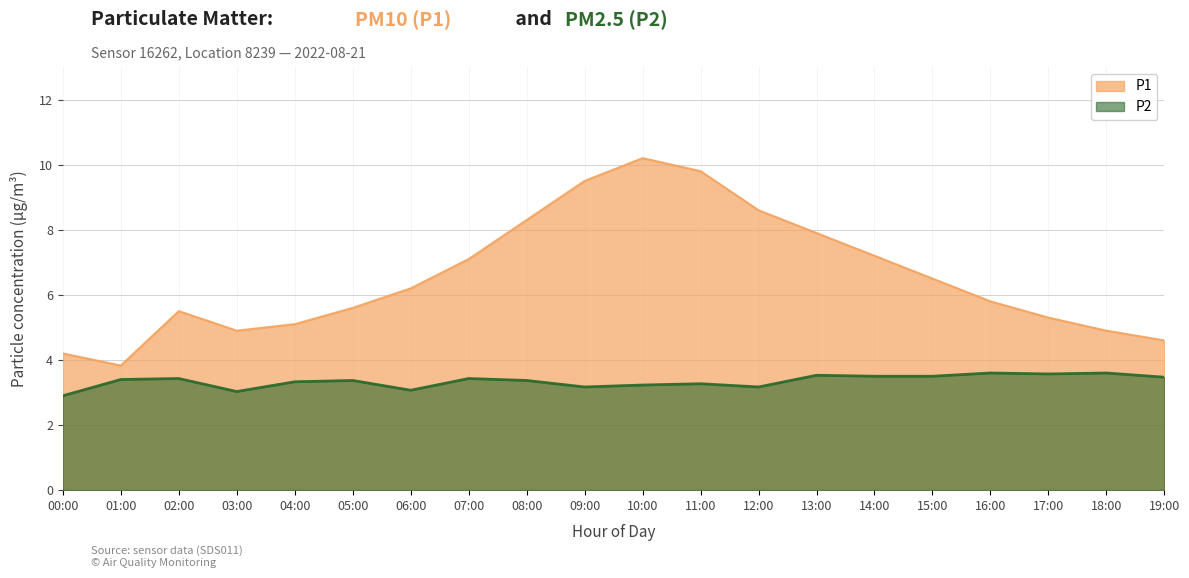

How many lines are shown in the chart?

2